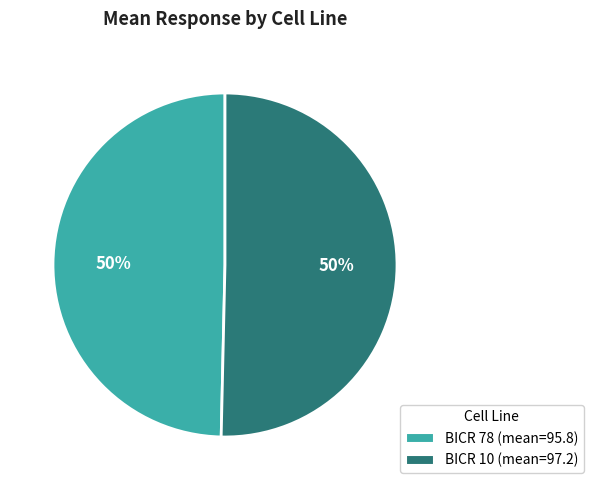

To the nearest percent, what is the average slice percentage?

50%